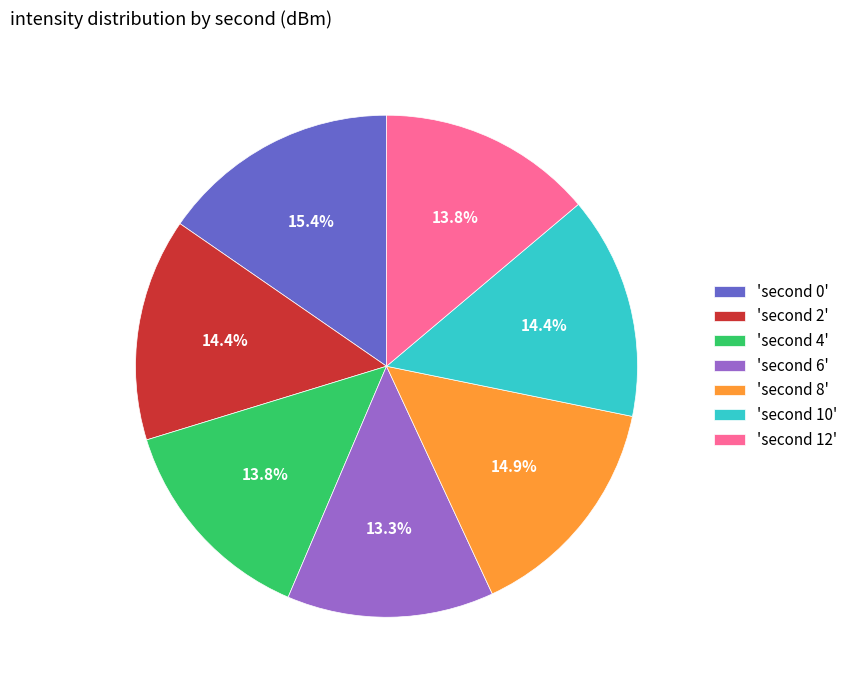

Does any single category account for the majority?

No